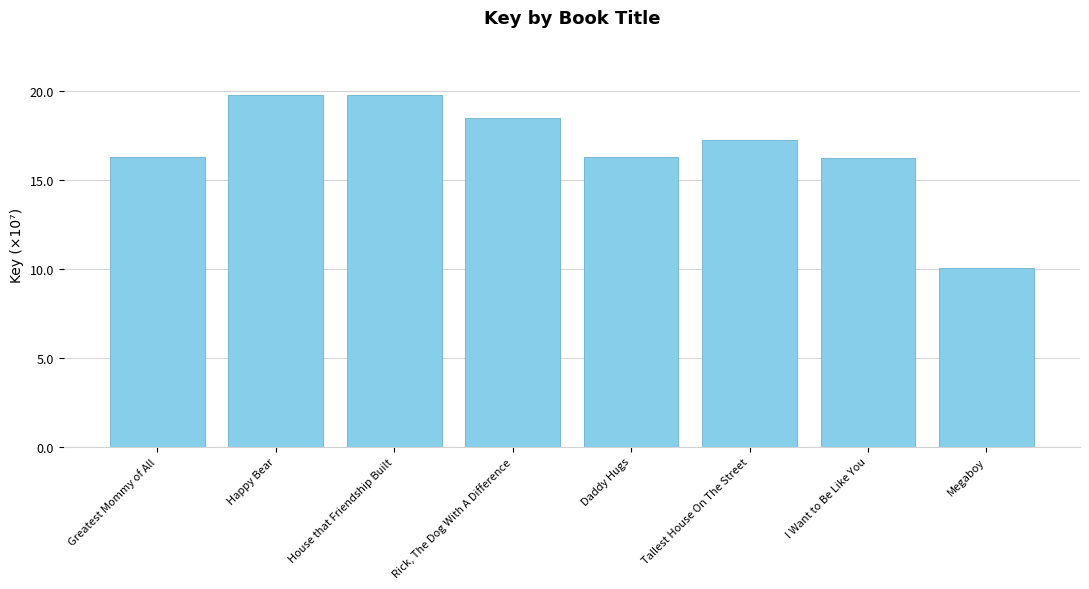

What position from the left is Rick, The Dog With A Difference?

4